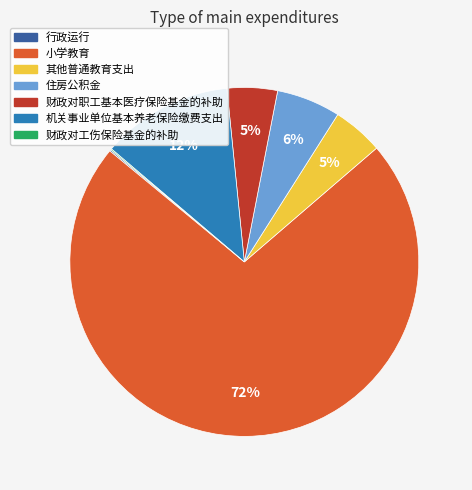

Which slice is the largest?

小学教育